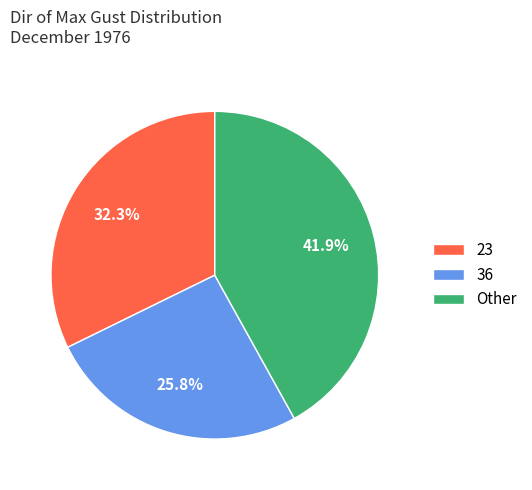

What is the ratio of the value at 23 to the value at Other?

0.8